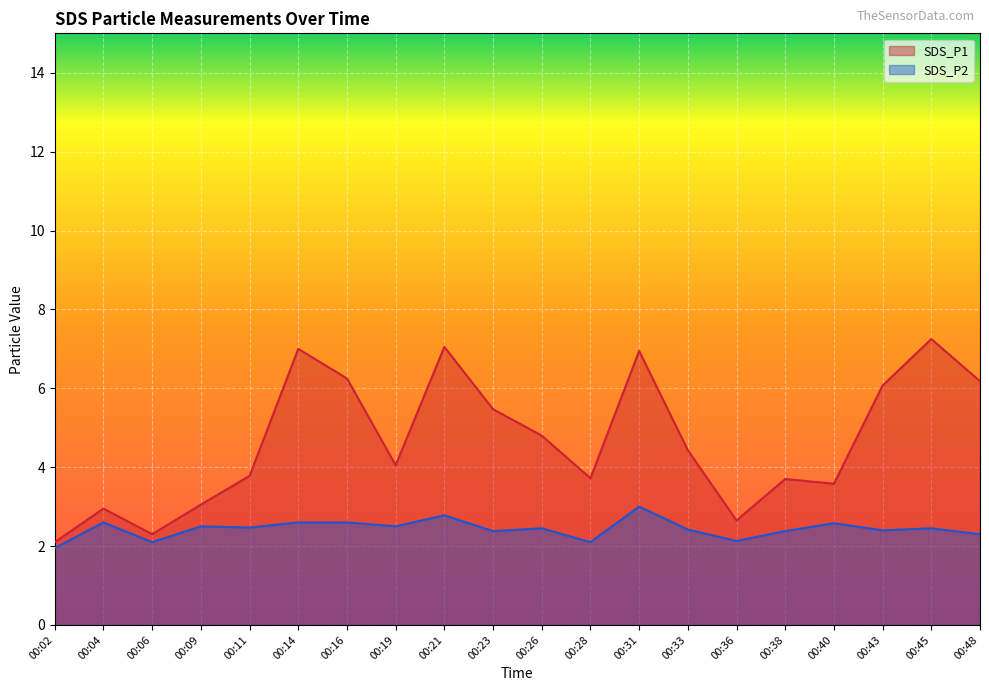

True or false: SDS_P2 and SDS_P1 cross at least once.

False